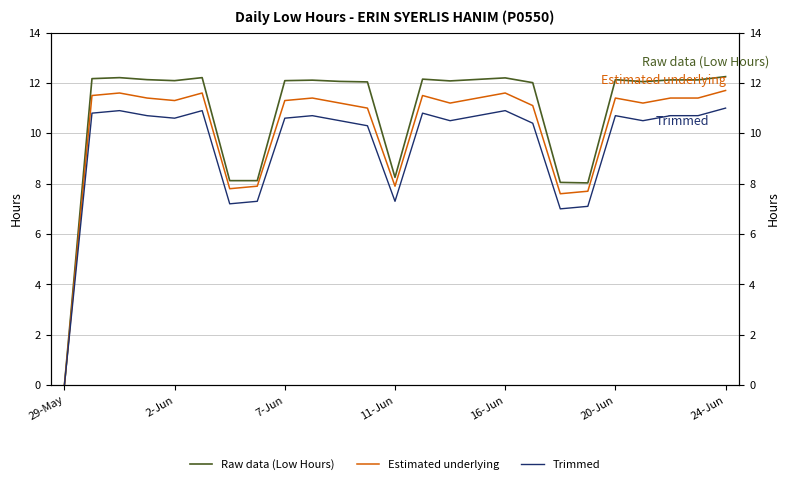

True or false: Trimmed has a value of 4.7 at 11-Jun.

False